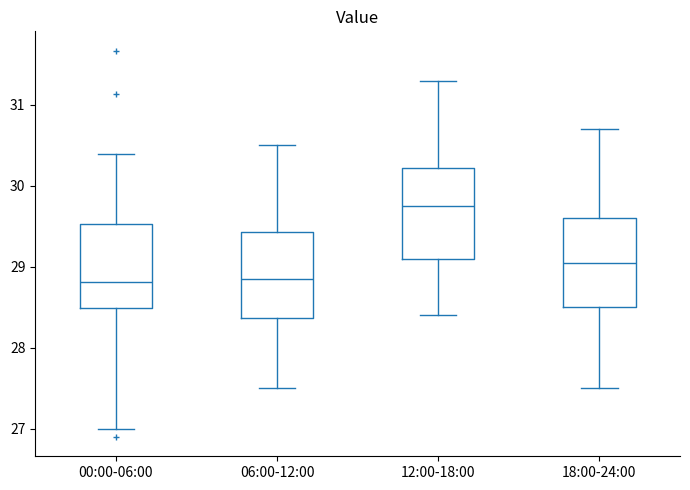

Reading left to right, read every box against the y-axis: the position of its median line, the range the box covers, and the ends of its whiskers. The values are not printed on the chart, so give them approximately, as read against the axis.

00:00-06:00: median 28.8, box 28.5 to 29.5, whiskers 27.0 to 30.4
06:00-12:00: median 28.9, box 28.4 to 29.4, whiskers 27.5 to 30.5
12:00-18:00: median 29.8, box 29.1 to 30.2, whiskers 28.4 to 31.3
18:00-24:00: median 29.1, box 28.5 to 29.6, whiskers 27.5 to 30.7